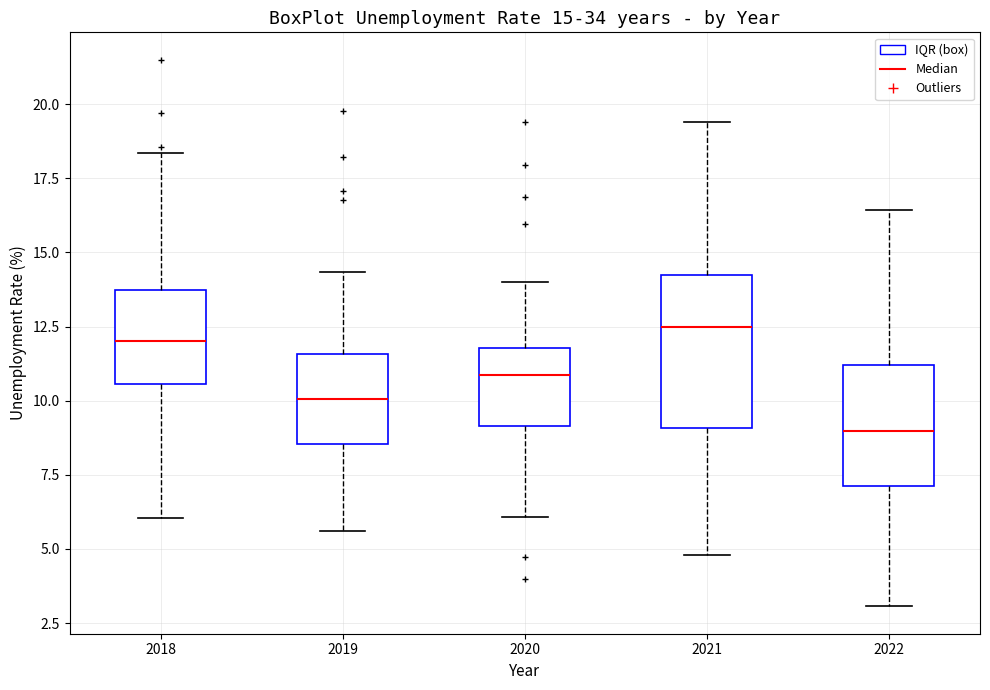

Which box's median line is the lowest?

2022